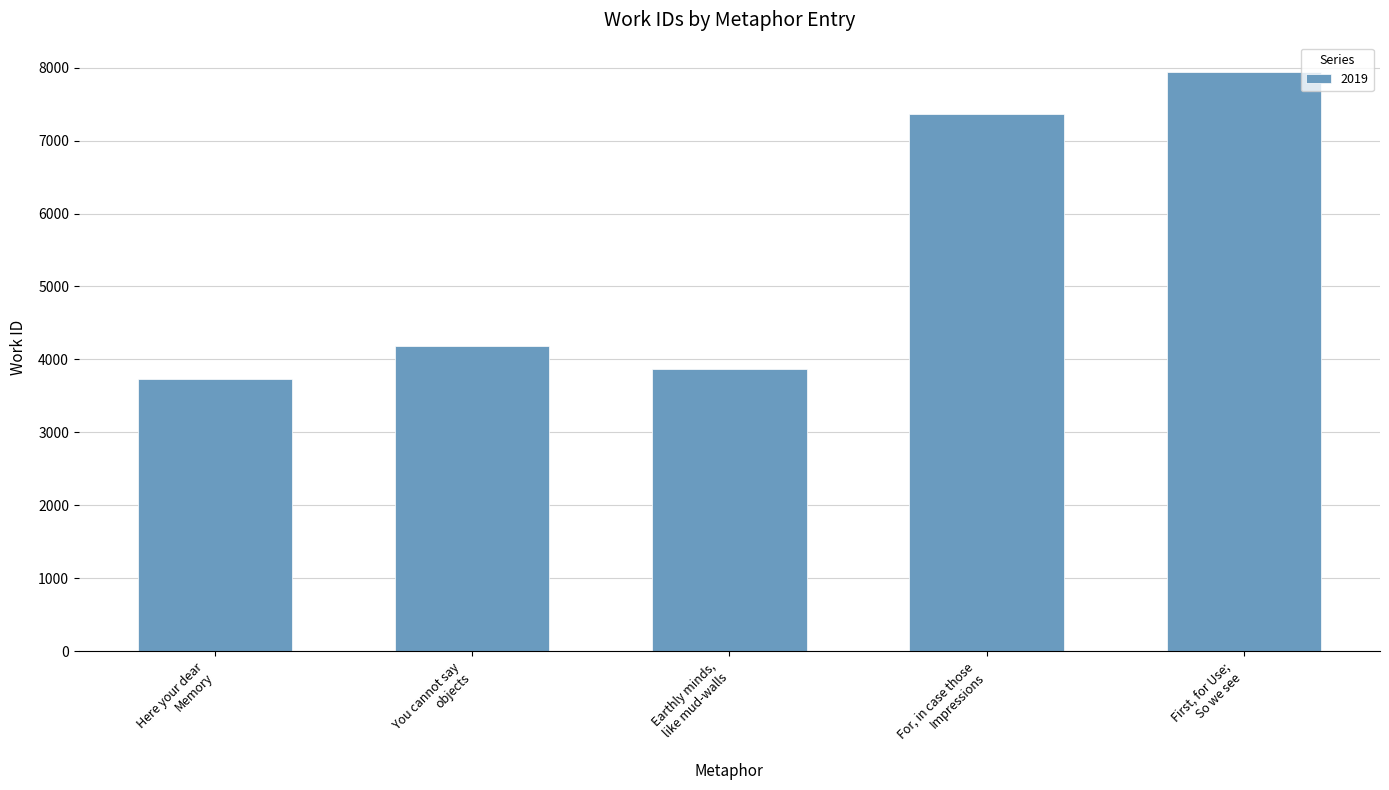

What is the difference between the maximum and minimum values?

4209